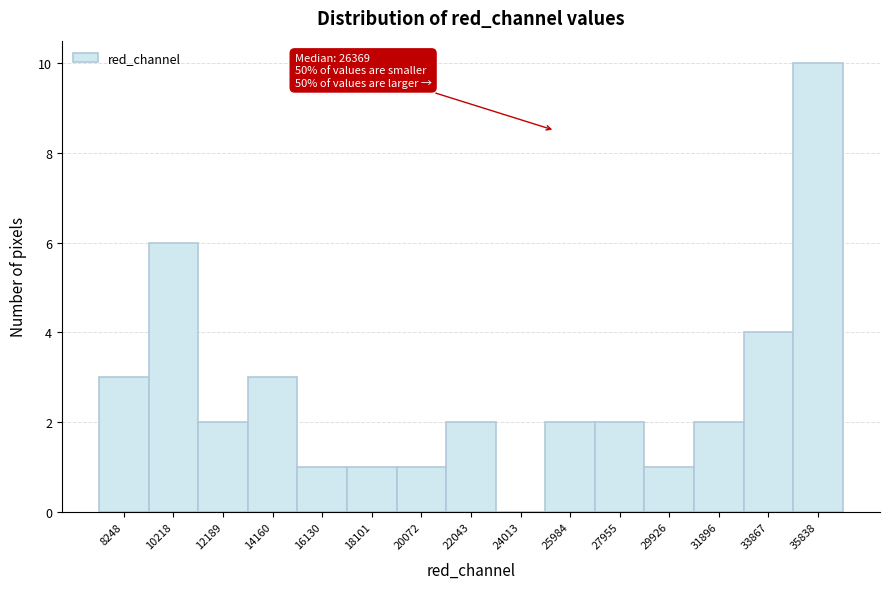

Reading left to right, what are all the values shown in this chart?

8248=3	10218=6	12189=2	14160=3	16130=1	18101=1	20072=1	22043=2	24013=0	25984=2	27955=2	29926=1	31896=2	33867=4	35838=10